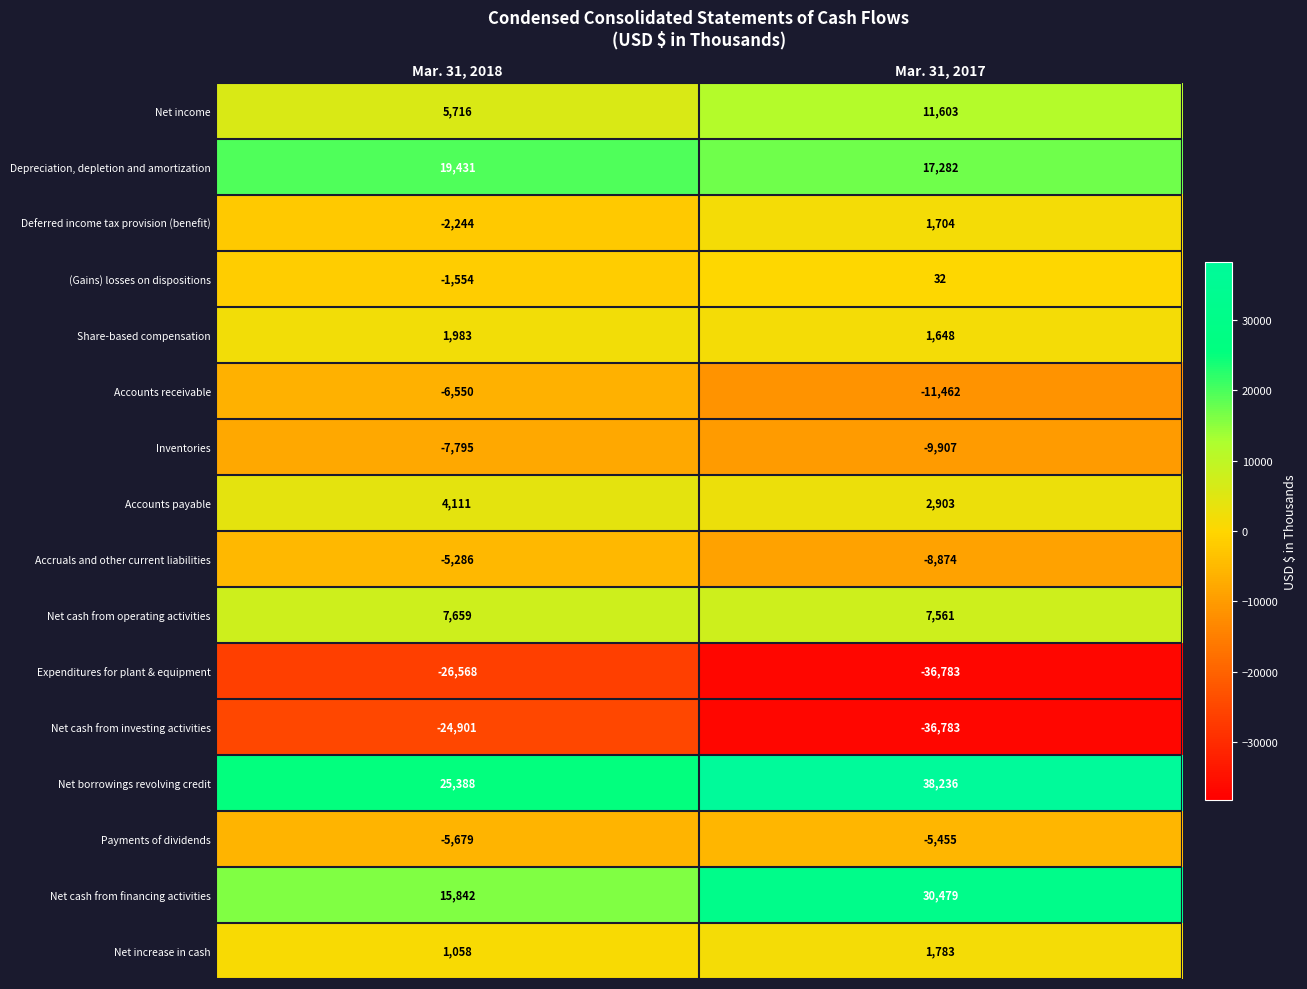

At how many categories does at least one series exceed 29805?

1